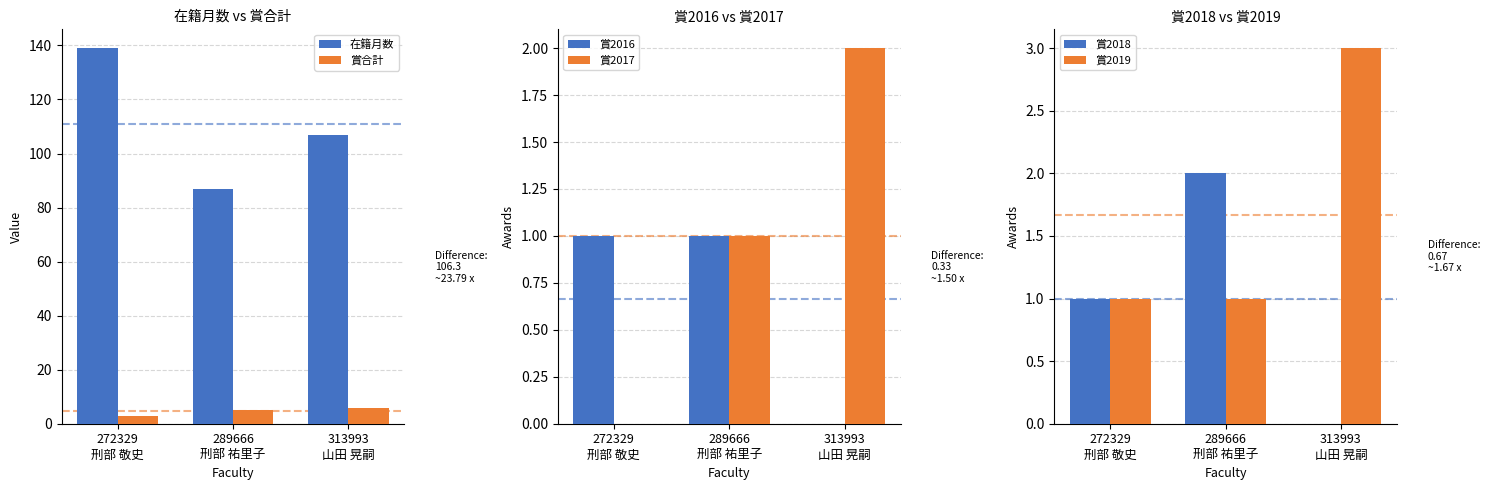

Which series changed the most between 272329
刑部 敬史 and 313993
山田 晃嗣?

在籍月数